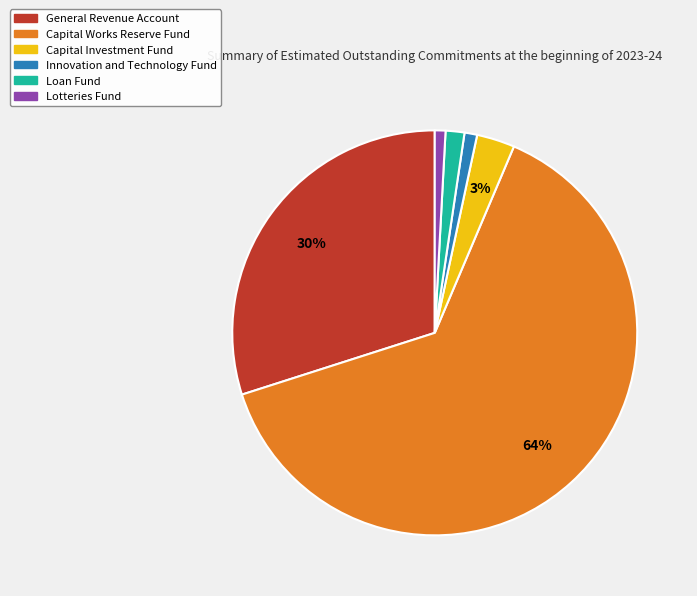

Do Lotteries Fund and Capital Investment Fund together represent more than half of the pie?

No